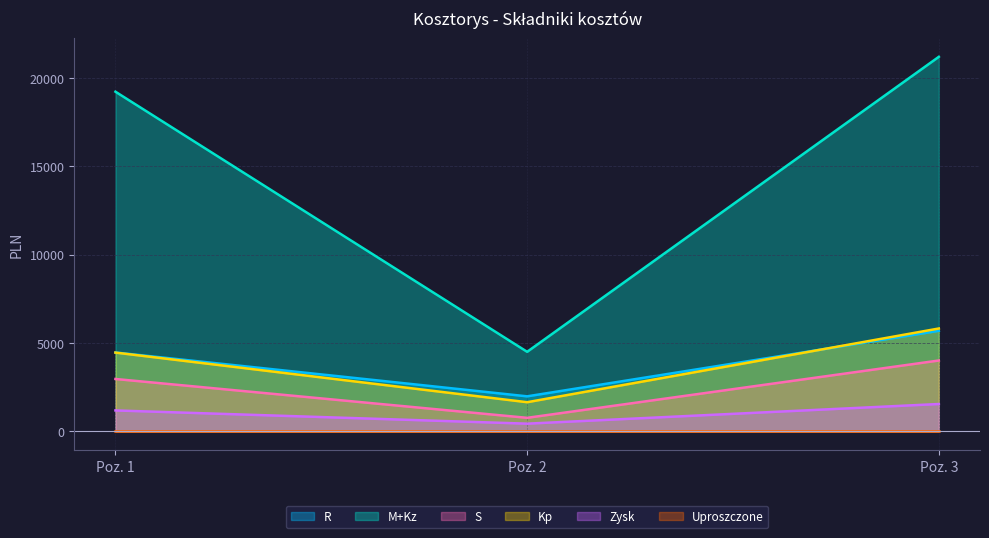

The value of Kp at 3 is 9863.5. True or false?

False